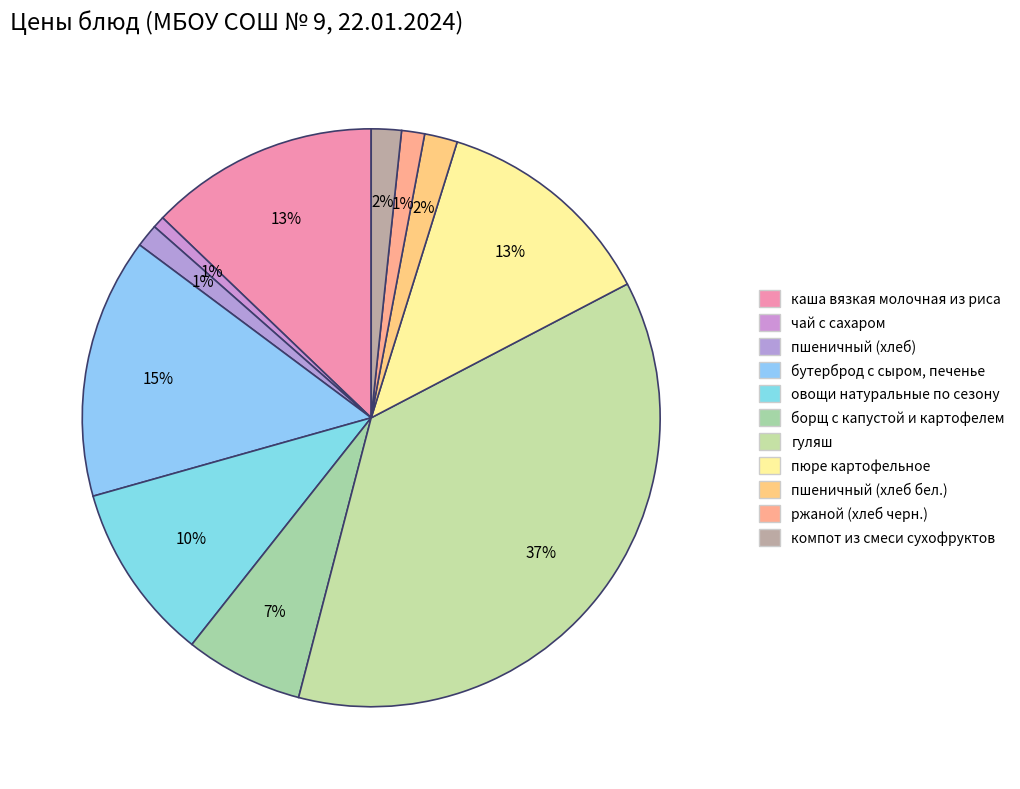

How many segments does this pie chart have?

11